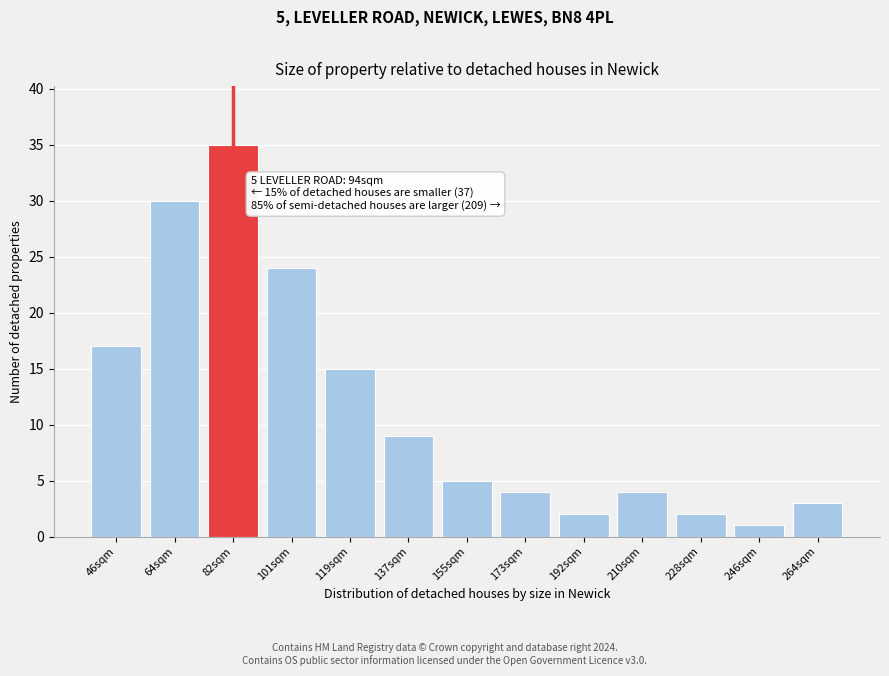

Reading left to right, extract all data points from this chart.

46sqm=17	64sqm=30	82sqm=35	101sqm=24	119sqm=15	137sqm=9	155sqm=5	173sqm=4	192sqm=2	210sqm=4	228sqm=2	246sqm=1	264sqm=3